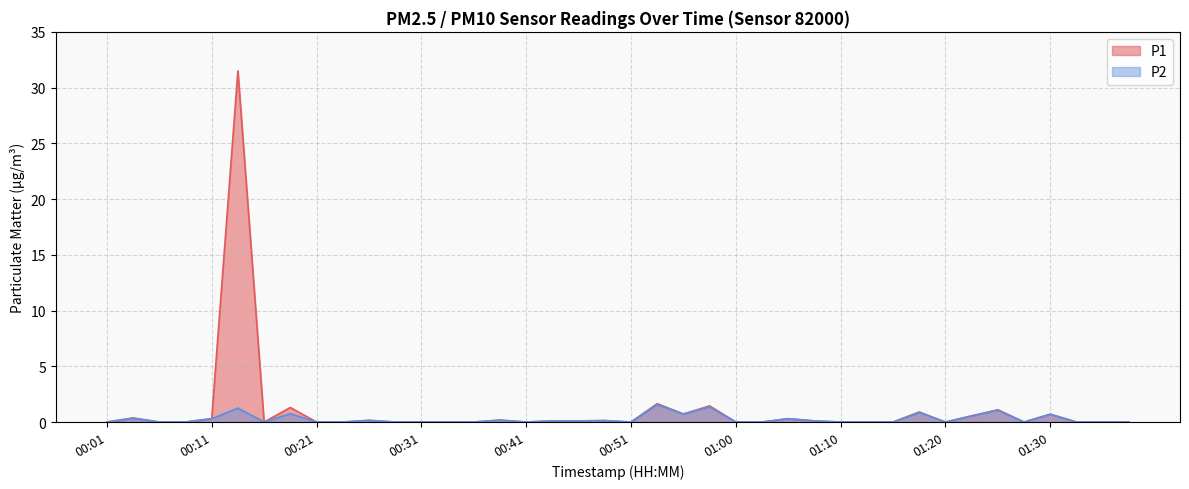

How many series are shown in this chart?

2